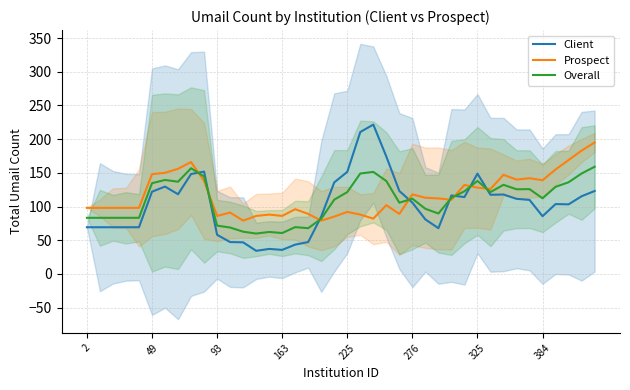

List the series in order of their peak value, lowest first.

Overall, Prospect, Client